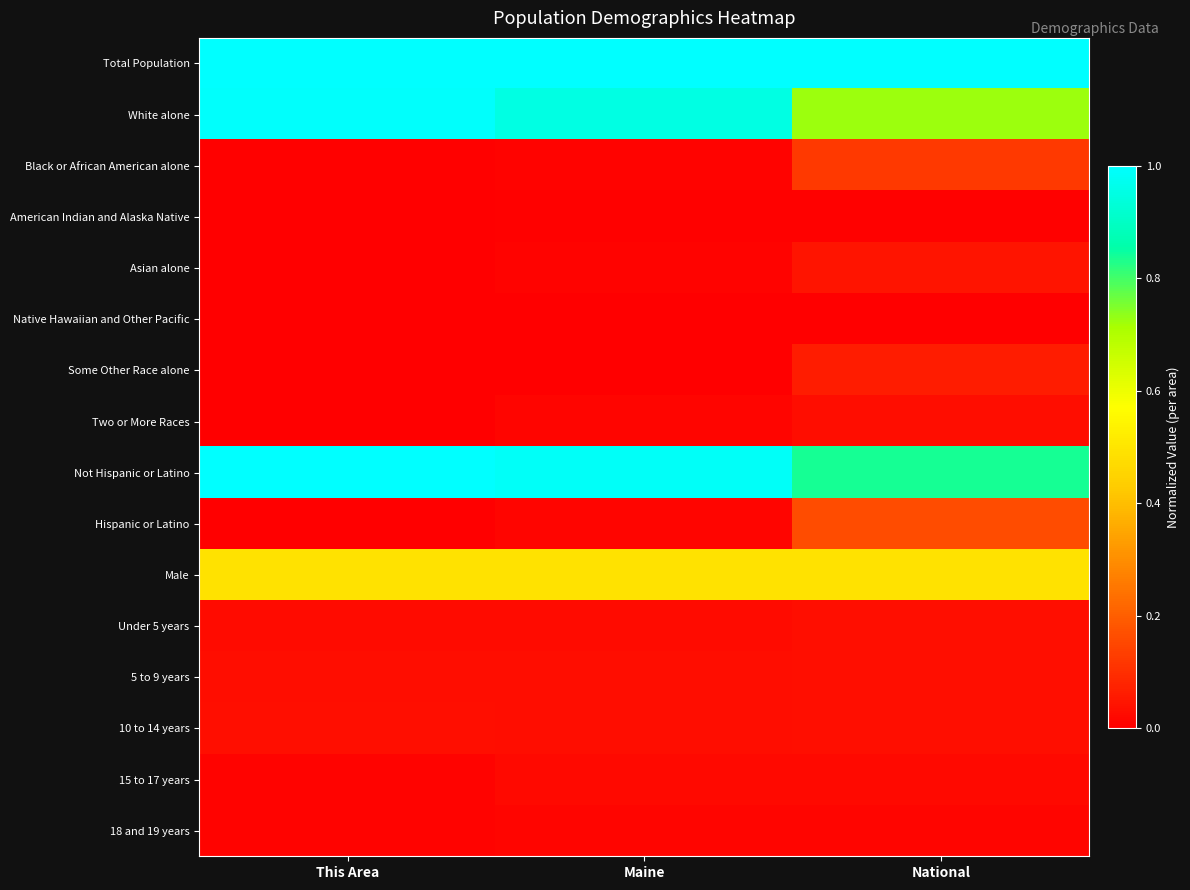

Which series has the largest range (max minus min)?

White alone